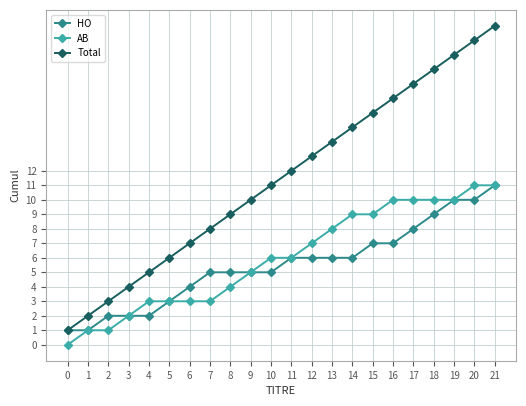

Count the number of data series in this chart.

3